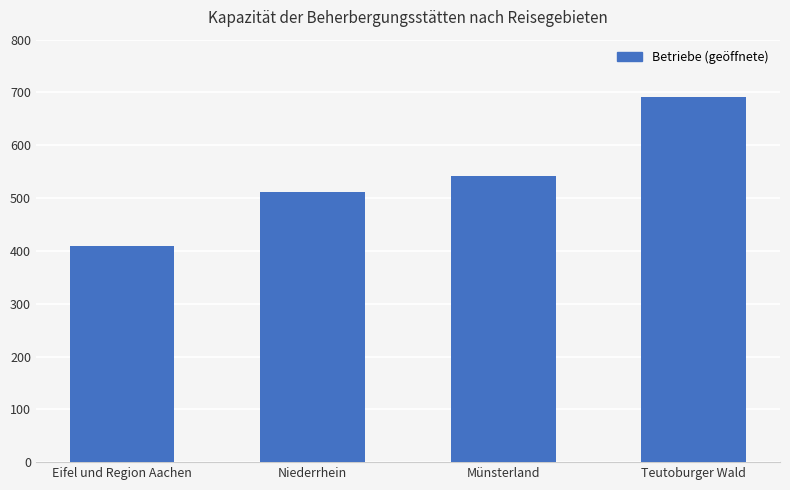

Does the chart contain any negative values?

No